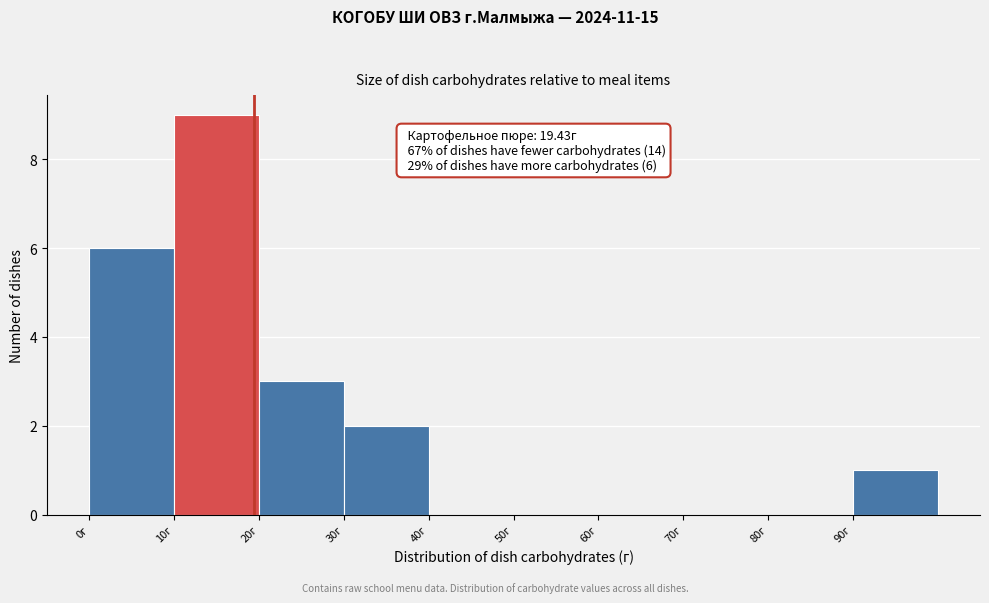

Which range on the x-axis has the tallest bar?

10 to 20